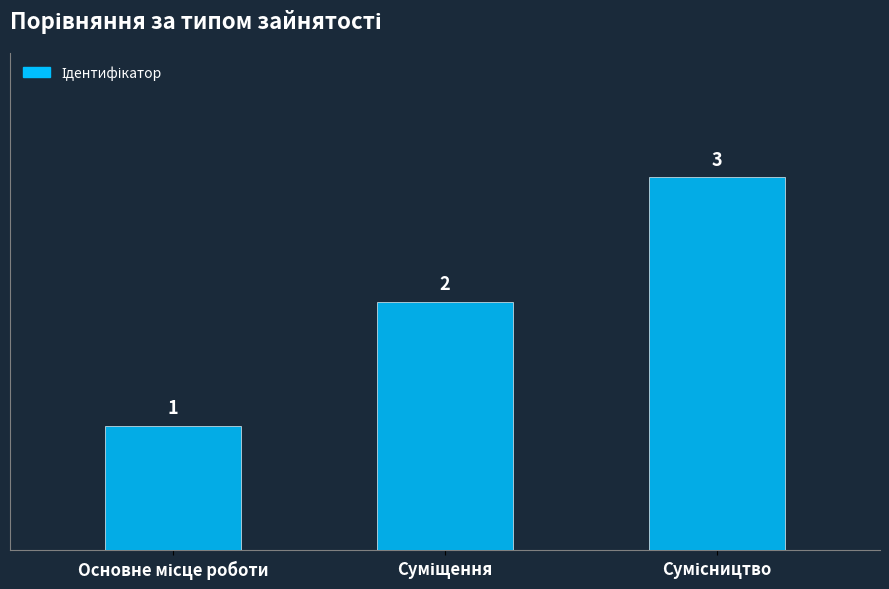

Count the values in the range 1 to 3.

3